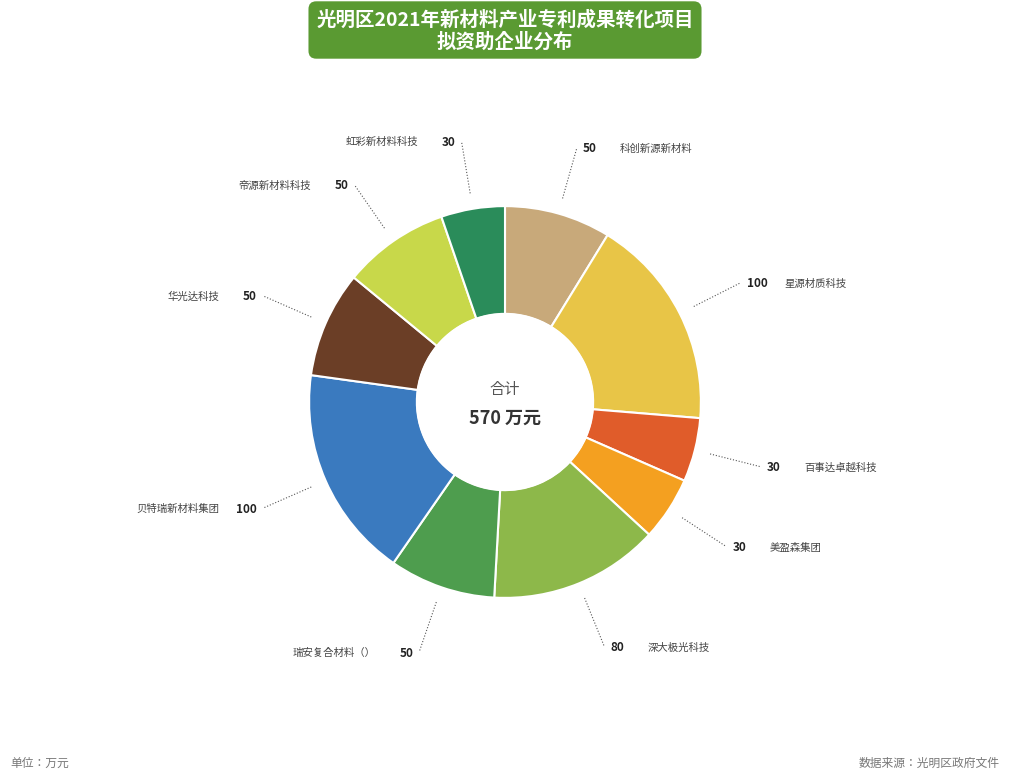

How many segments does this pie chart have?

10